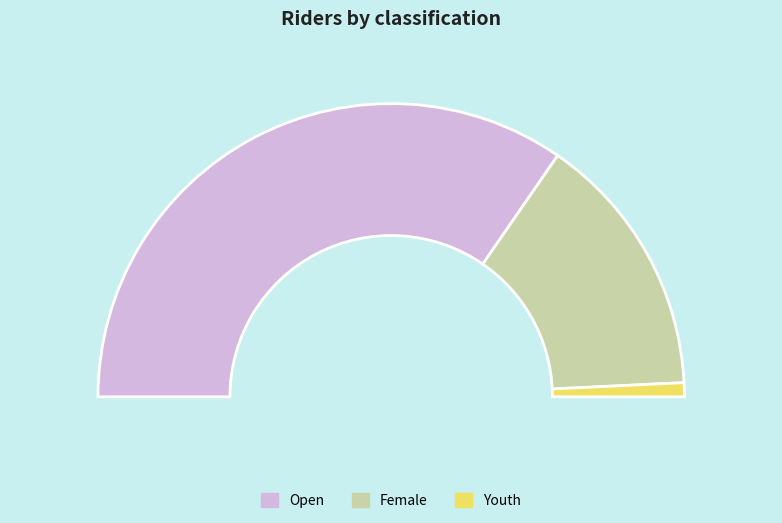

Which category has the smallest portion of the pie?

Youth